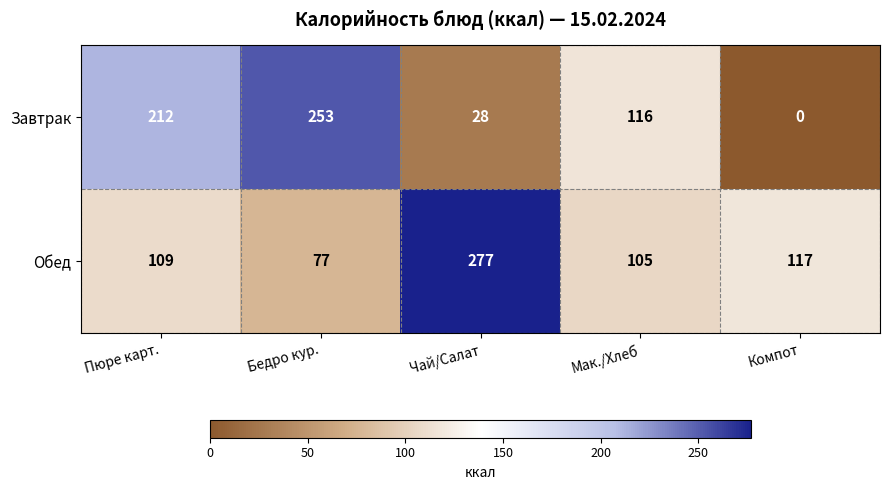

Which series changed the most between Пюре карт. and Бедро кур.?

Завтрак